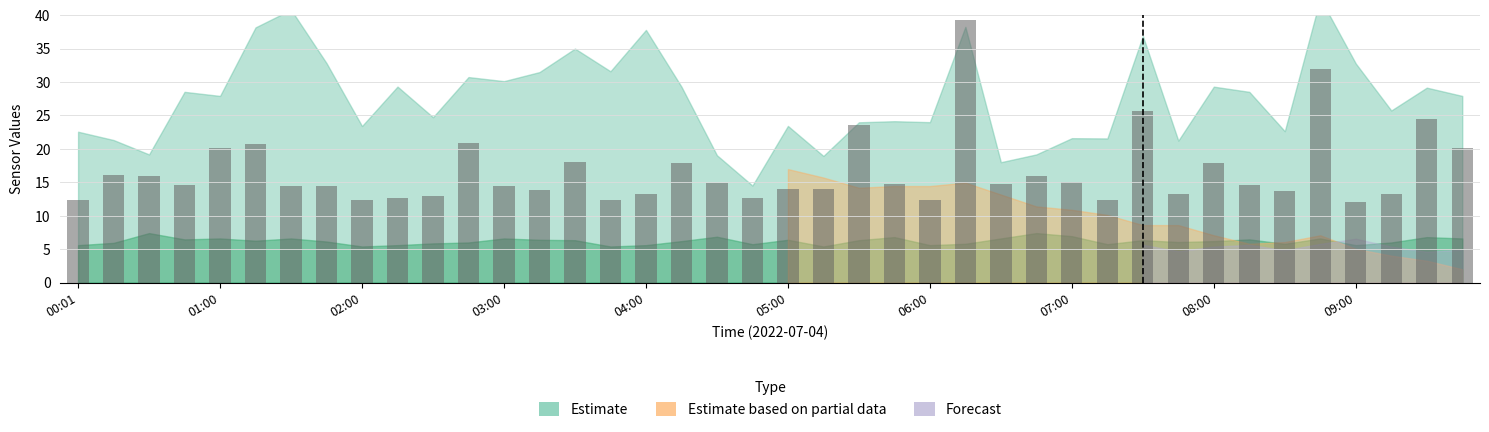

What is the average value?

16.7